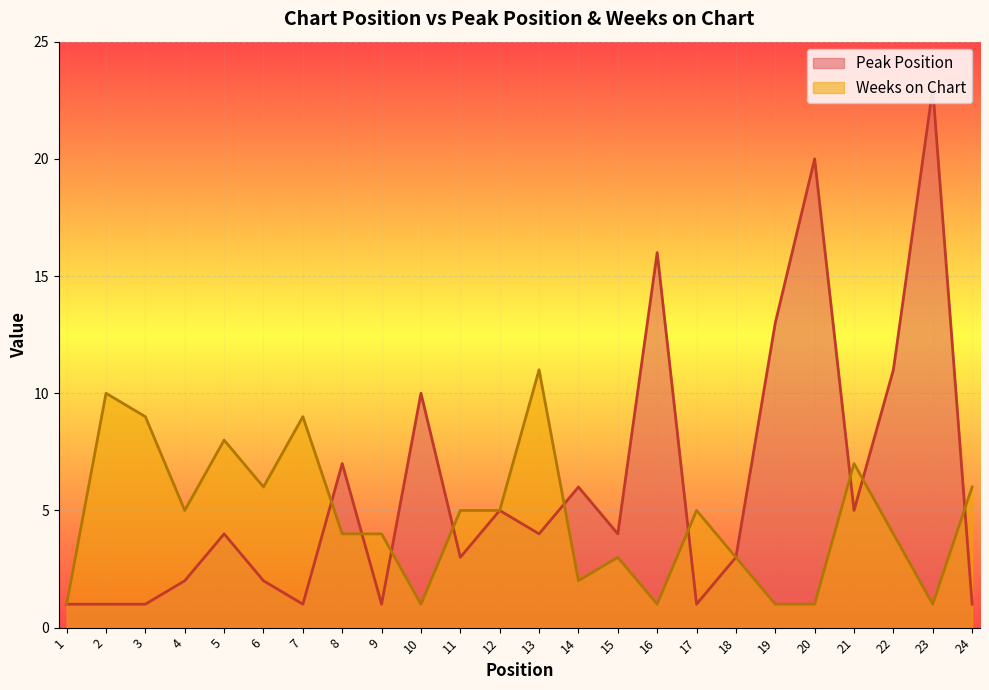

What are all the series names shown in the legend?

Peak Position, Weeks on Chart